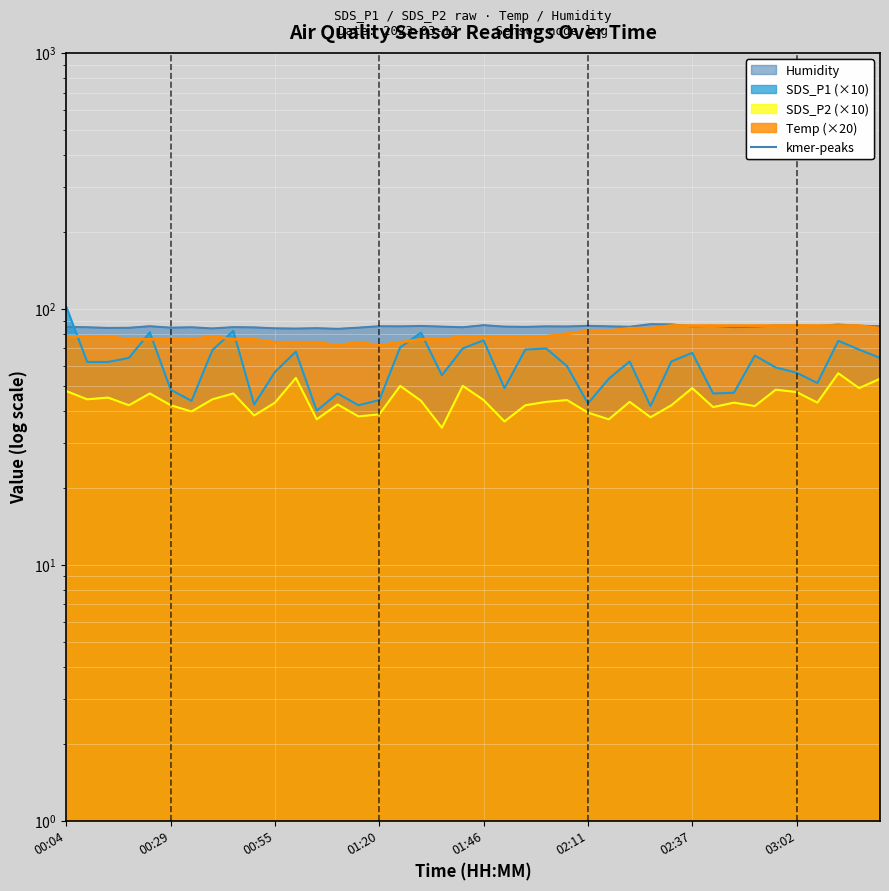

What is the label of the 32nd point from the right?

00:45